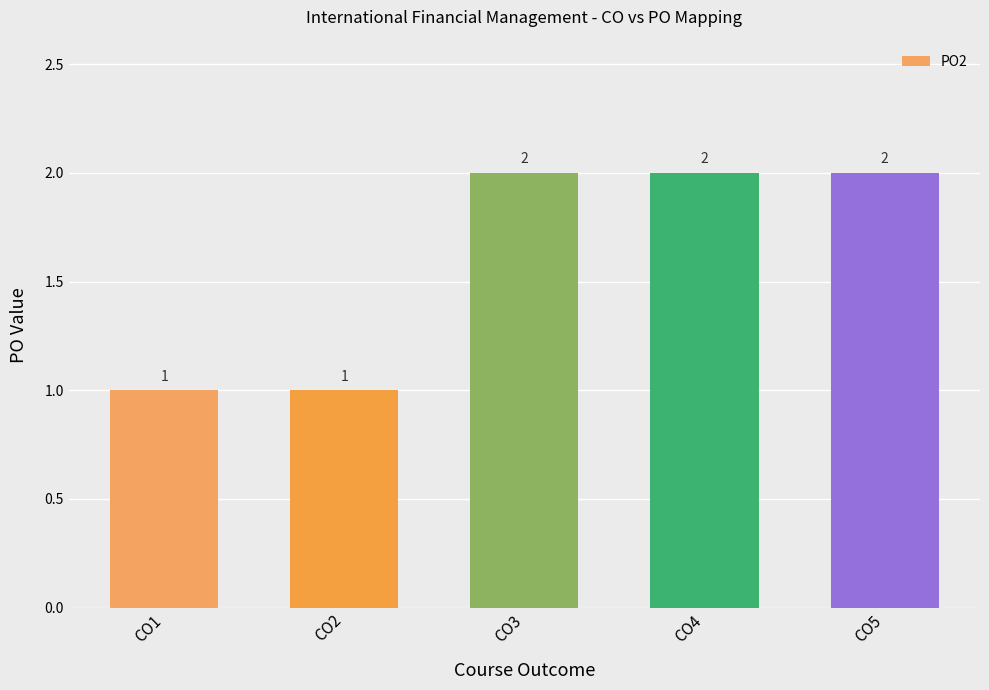

What is the value of the 2nd bar from the left?

1